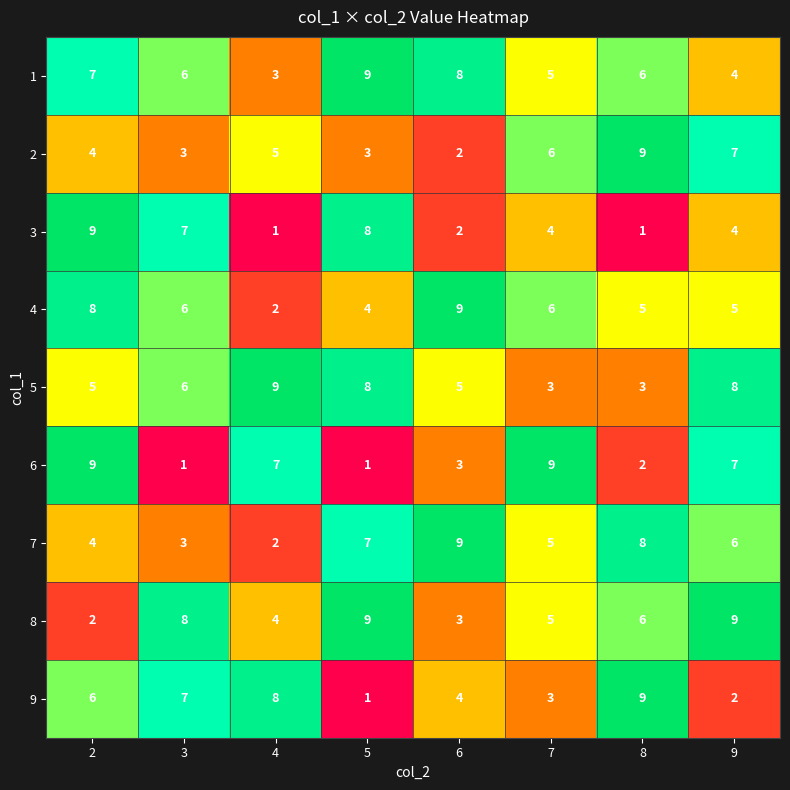

How many 7 values are between 4 and 8?

5